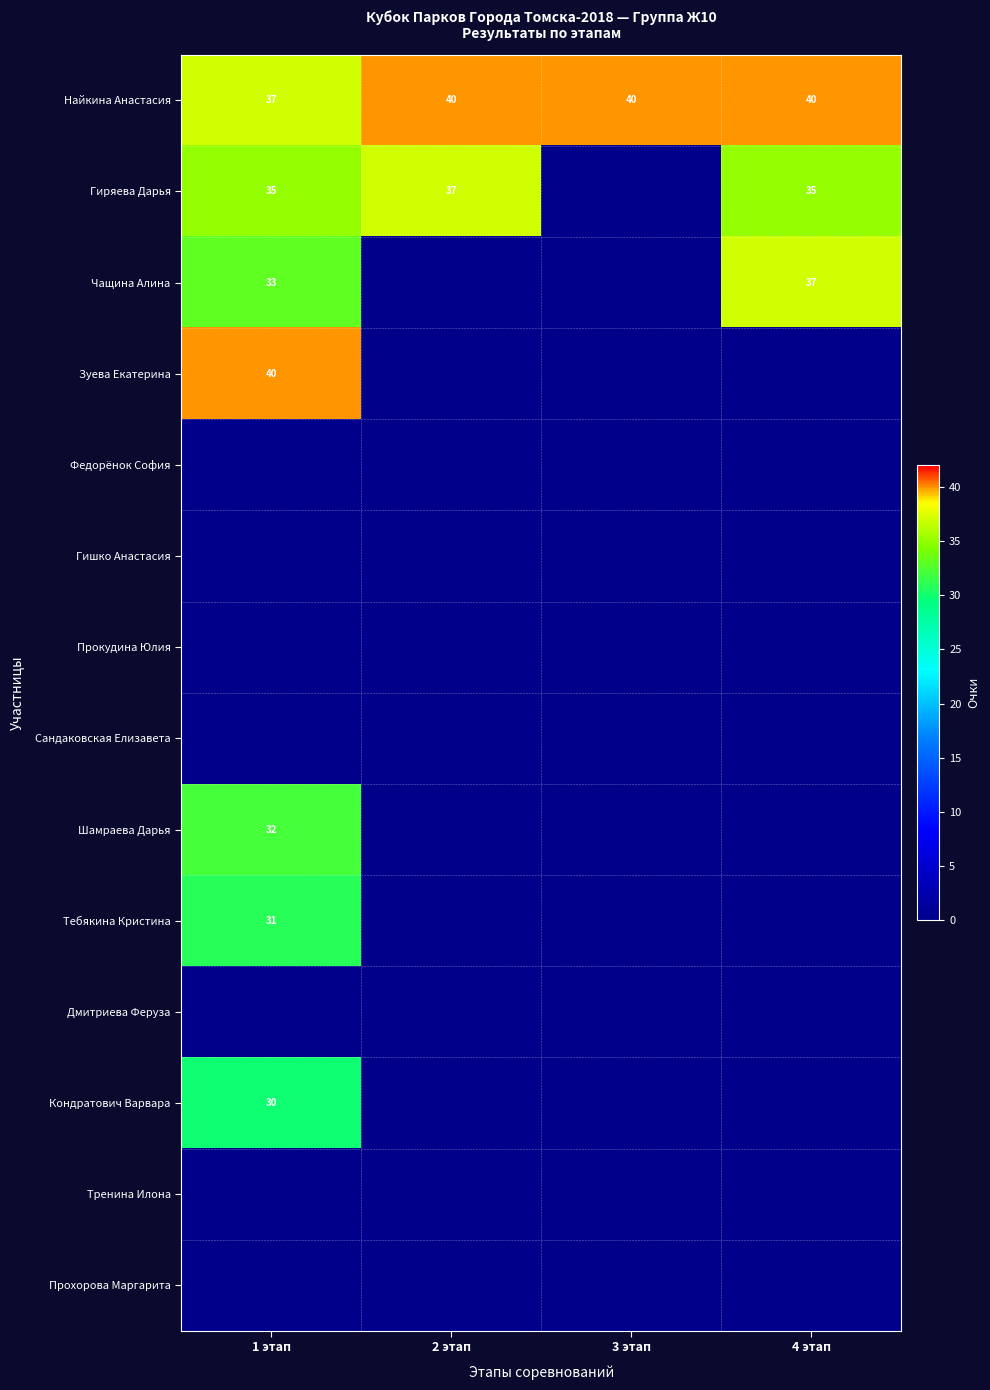

True or false: Гиряева Дарья has a value of 52 at 4 этап.

False